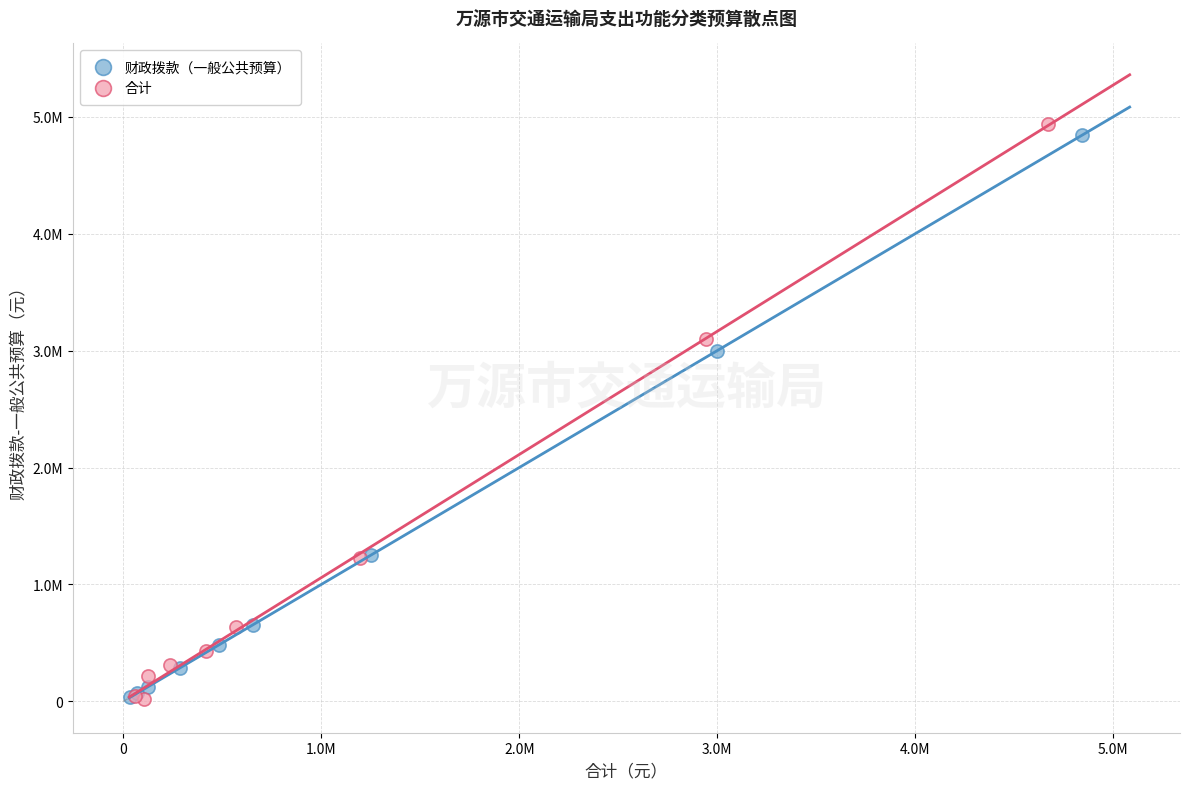

What are all the series names shown in the legend?

财政拨款（一般公共预算）, 合计